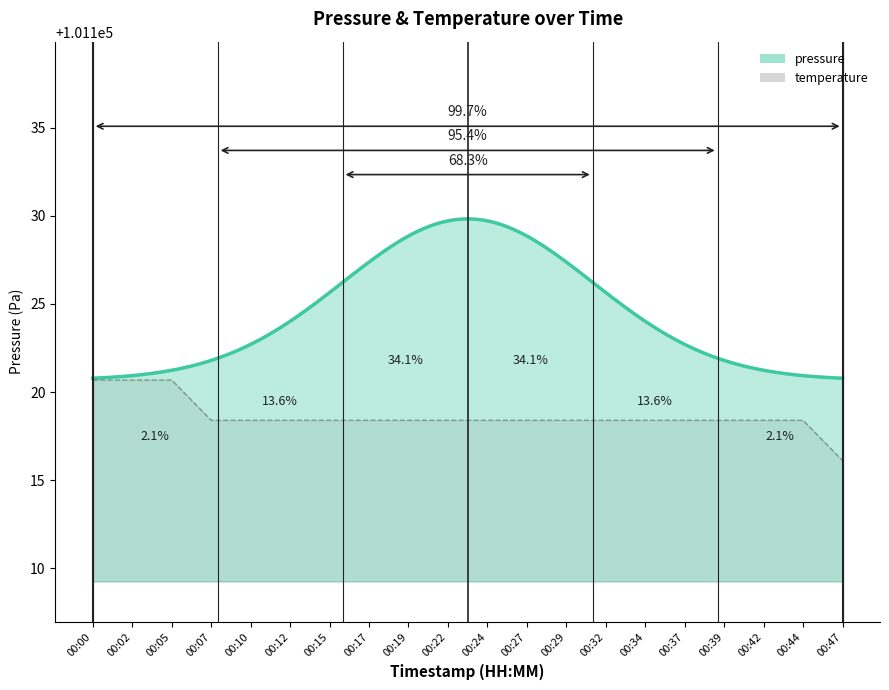

At which label is the value closest to 101118?

00:07